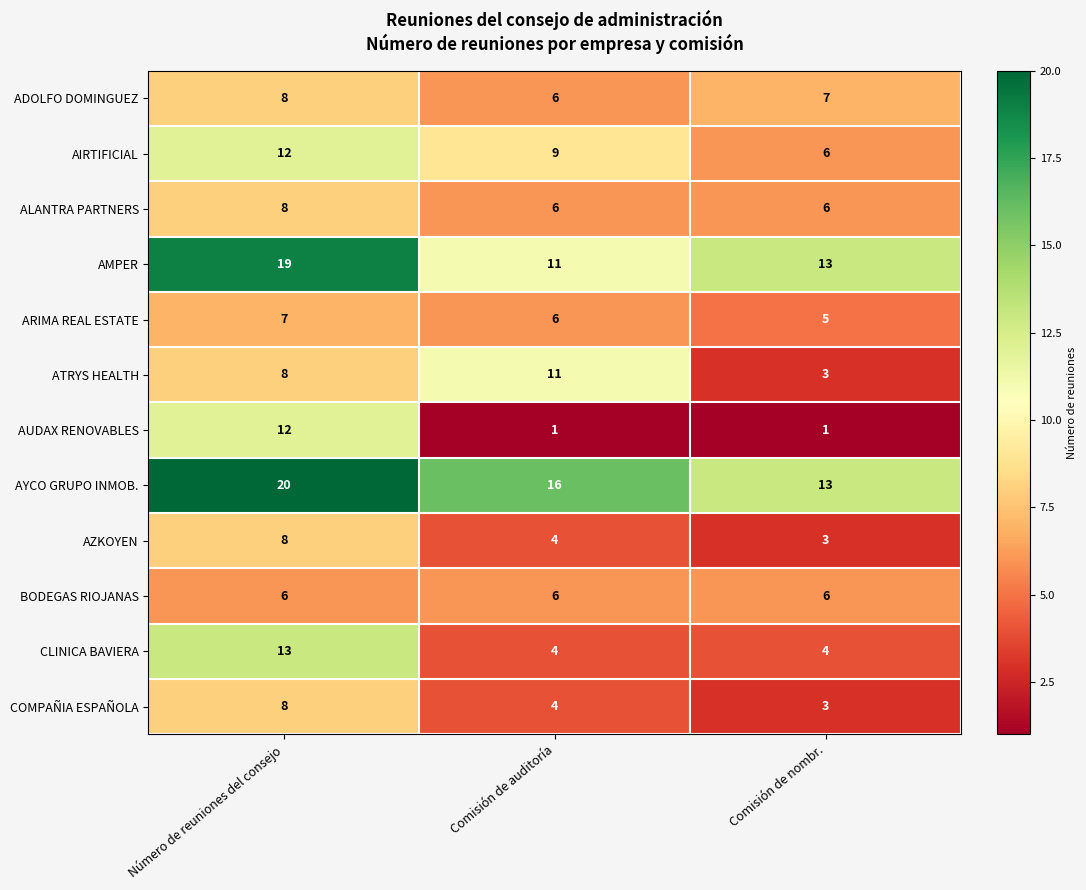

How many data points in ARIMA REAL ESTATE are less than 6?

1